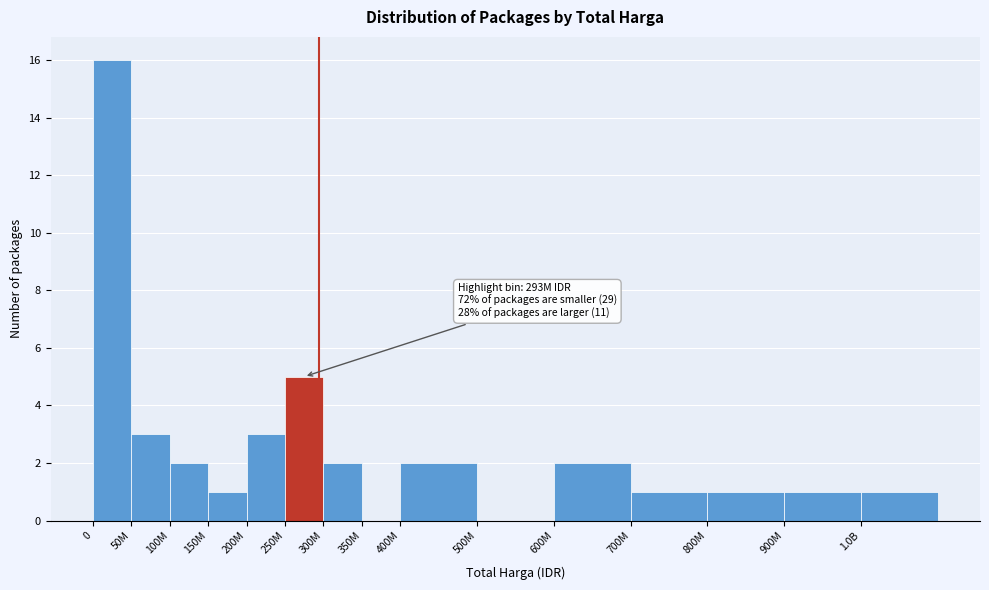

Reading right to left, extract all data points from this chart.

1.0B=1	900M=1	800M=1	700M=1	600M=2	500M=0	400M=2	350M=0	300M=2	250M=5	200M=3	150M=1	100M=2	50M=3	0=16